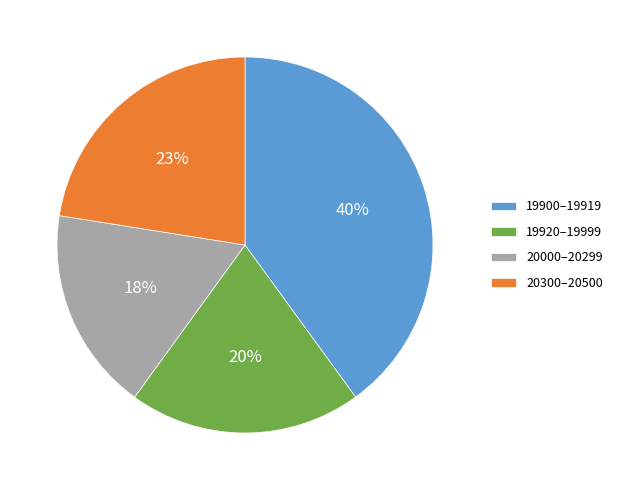

Is it true that 20300–20500 is 33% of the pie?

False